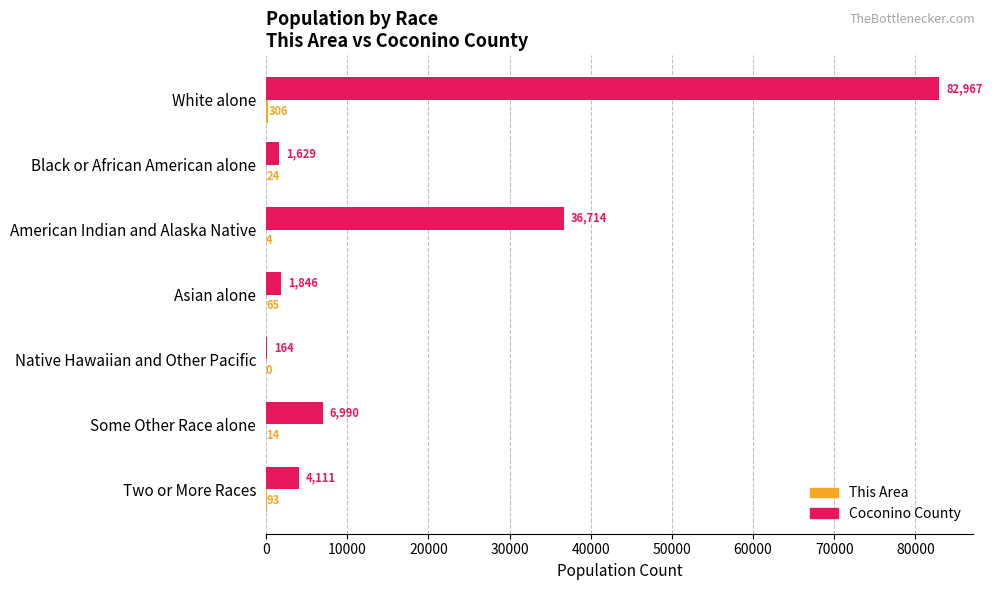

How many data points does each series have?

7